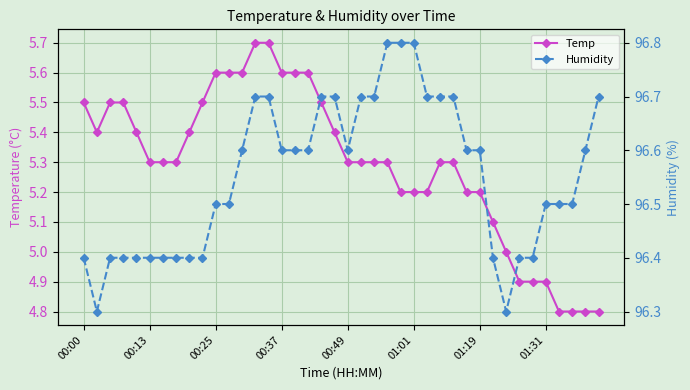

At how many categories does at least one series exceed 94?

40